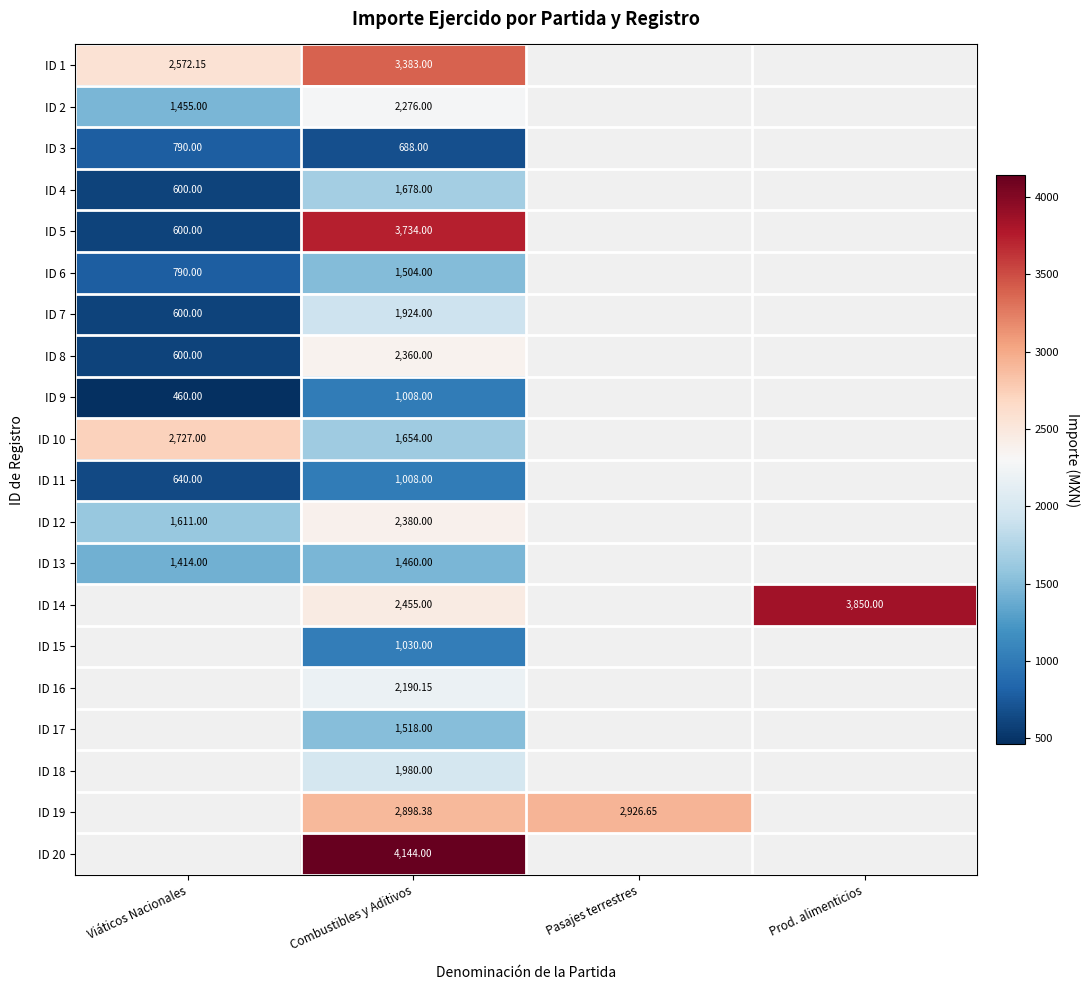

Is the value of ID 9 at Combustibles y Aditivos greater than the value of ID 16 at Combustibles y Aditivos?

No